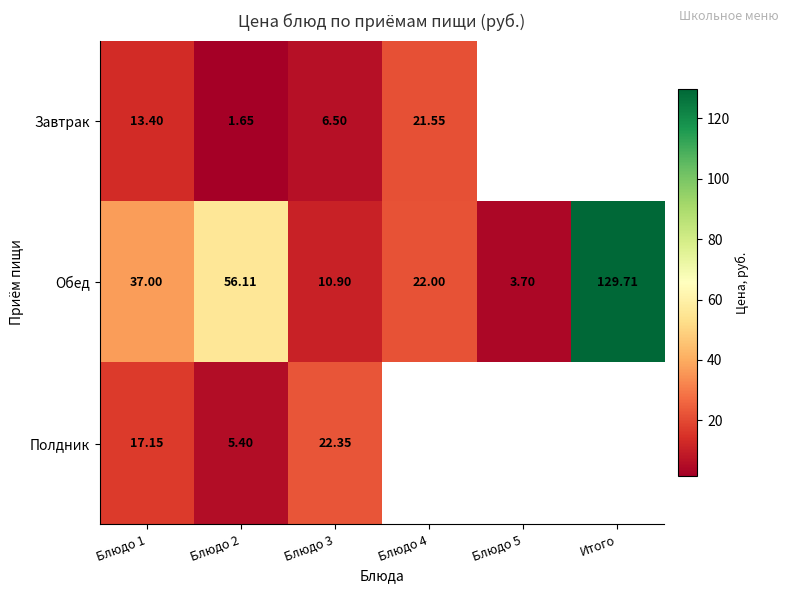

At which category is the sum across all series the highest?

Блюдо 1